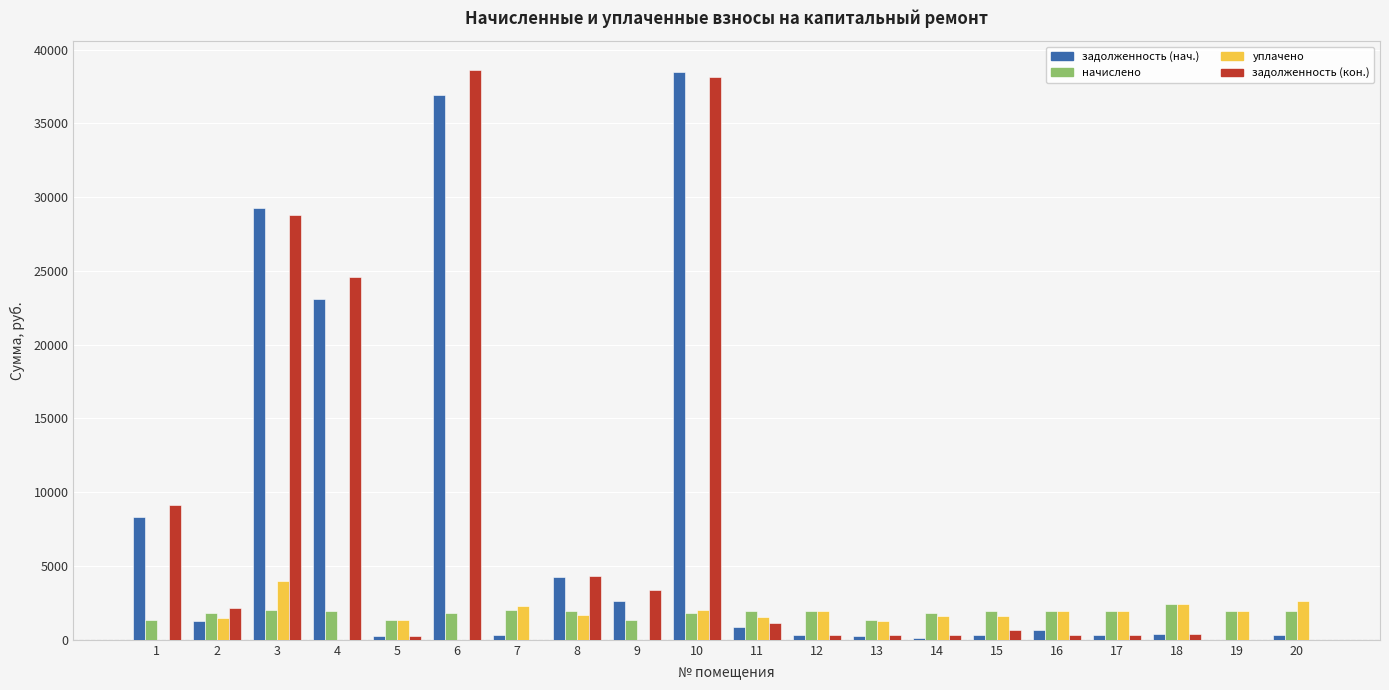

What is the maximum value for задолженность (кон.)?

38634.1